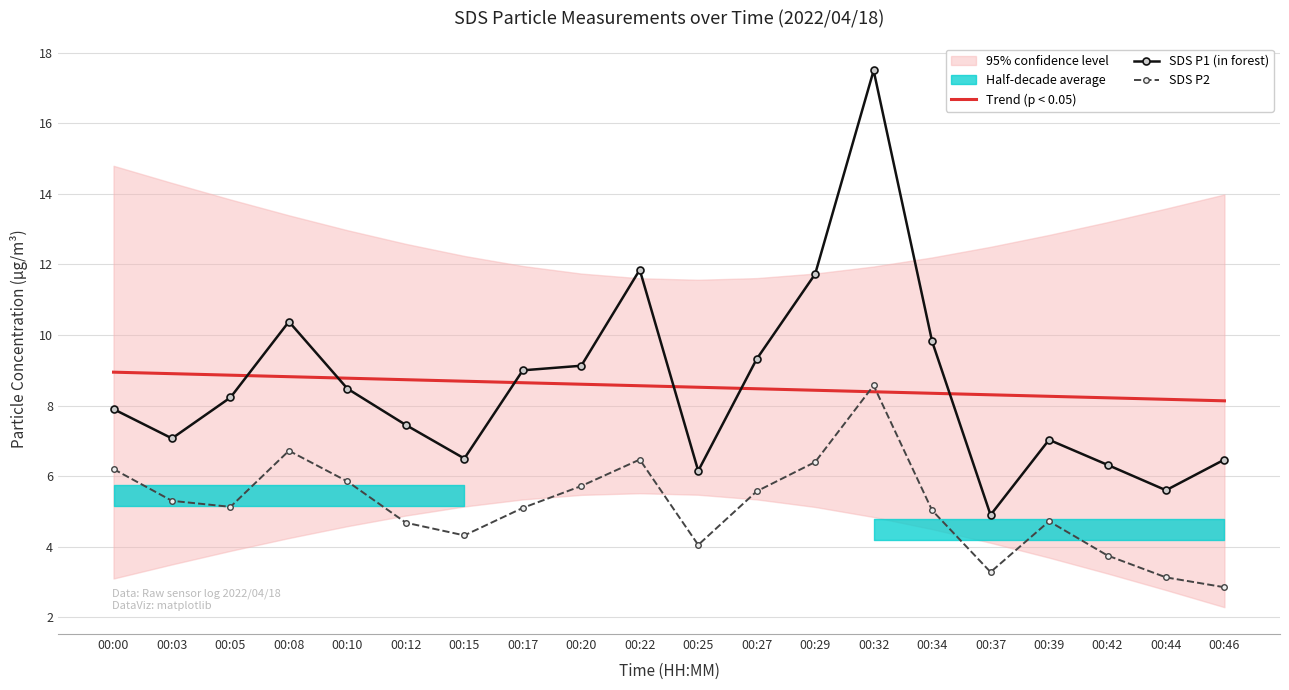

How many data points does each series have?

20